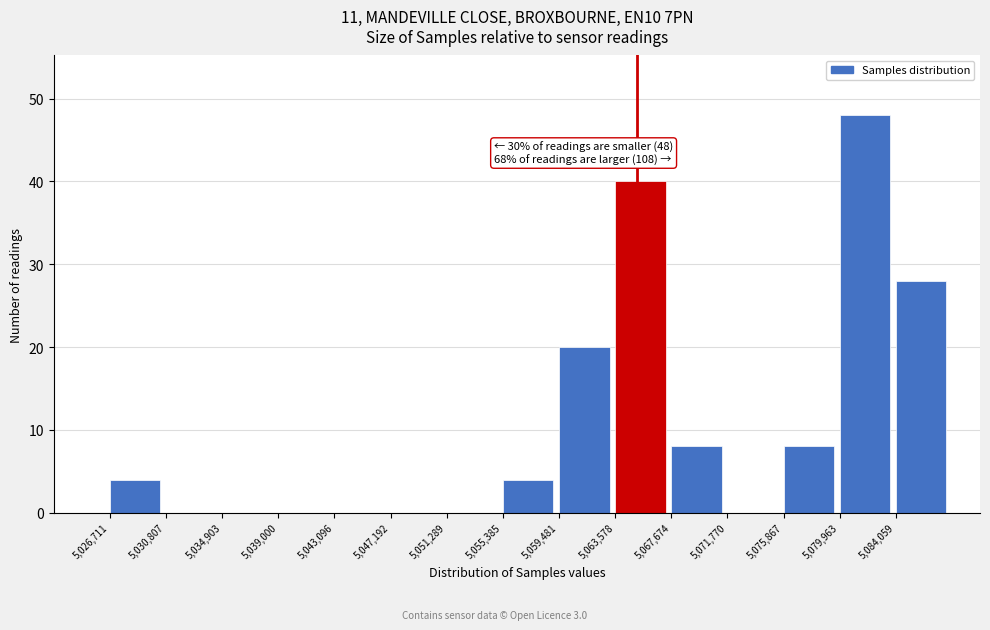

Which range on the x-axis has the tallest bar?

5080000 to 5084000